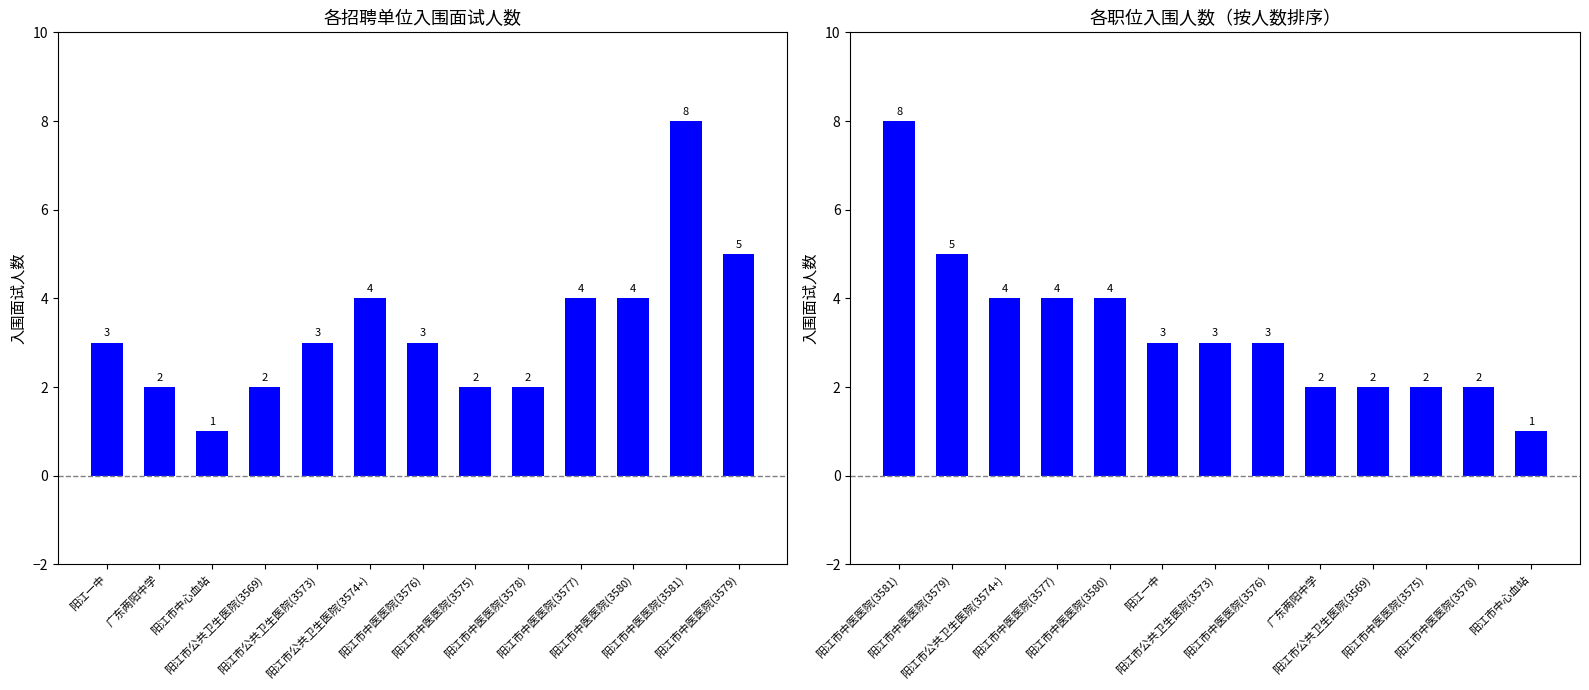

What is the maximum value shown in the chart?

8